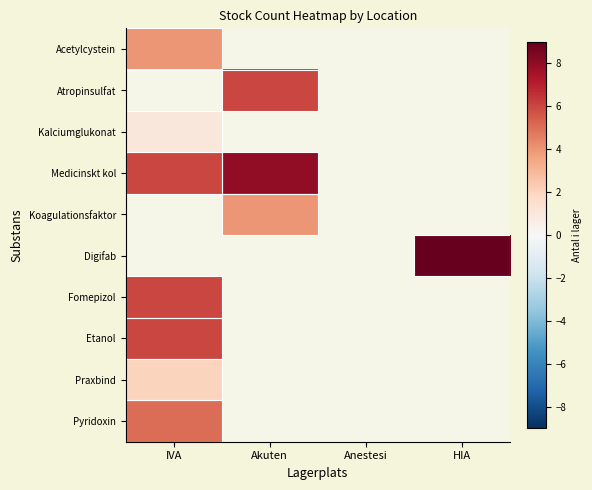

What is the maximum value shown in the chart?

9.0